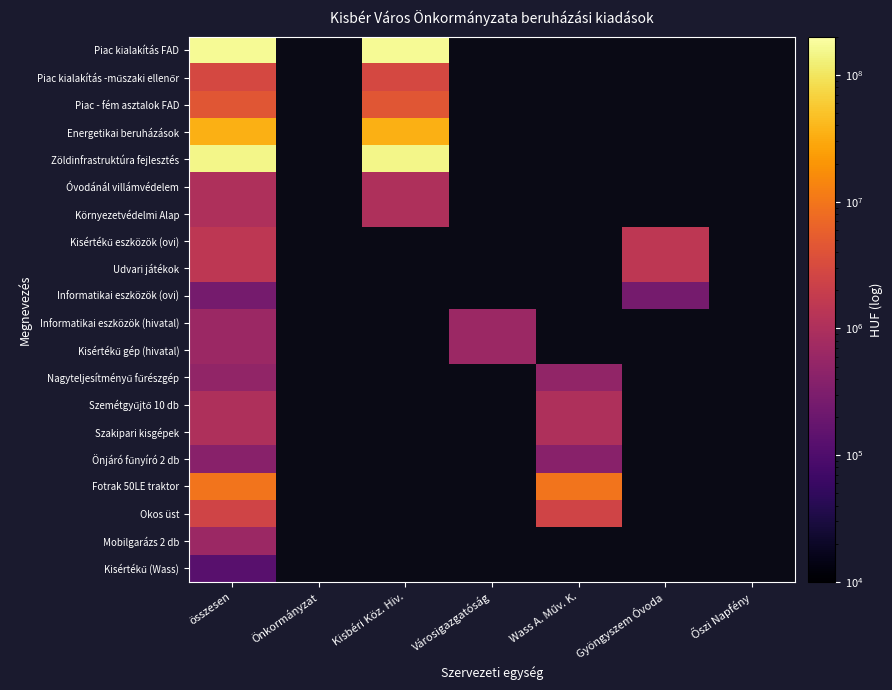

At which category is the sum across all series the highest?

összesen